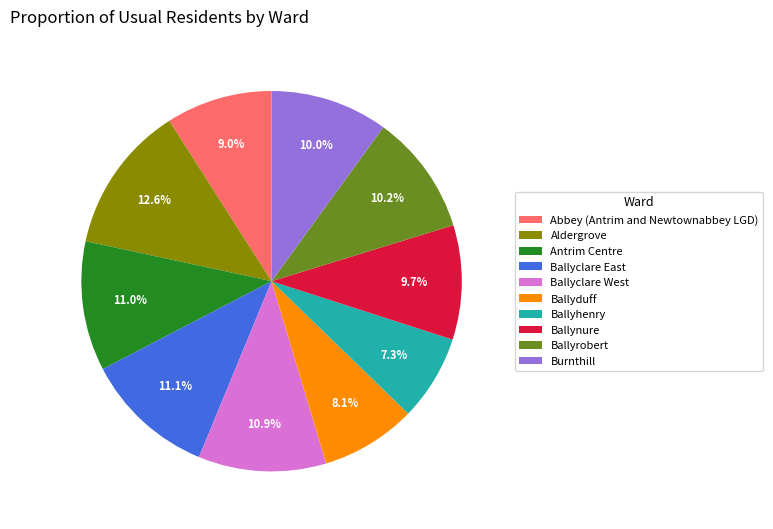

To the nearest percent, what is the combined percentage of Ballyhenry and Abbey (Antrim and Newtownabbey LGD)?

16%